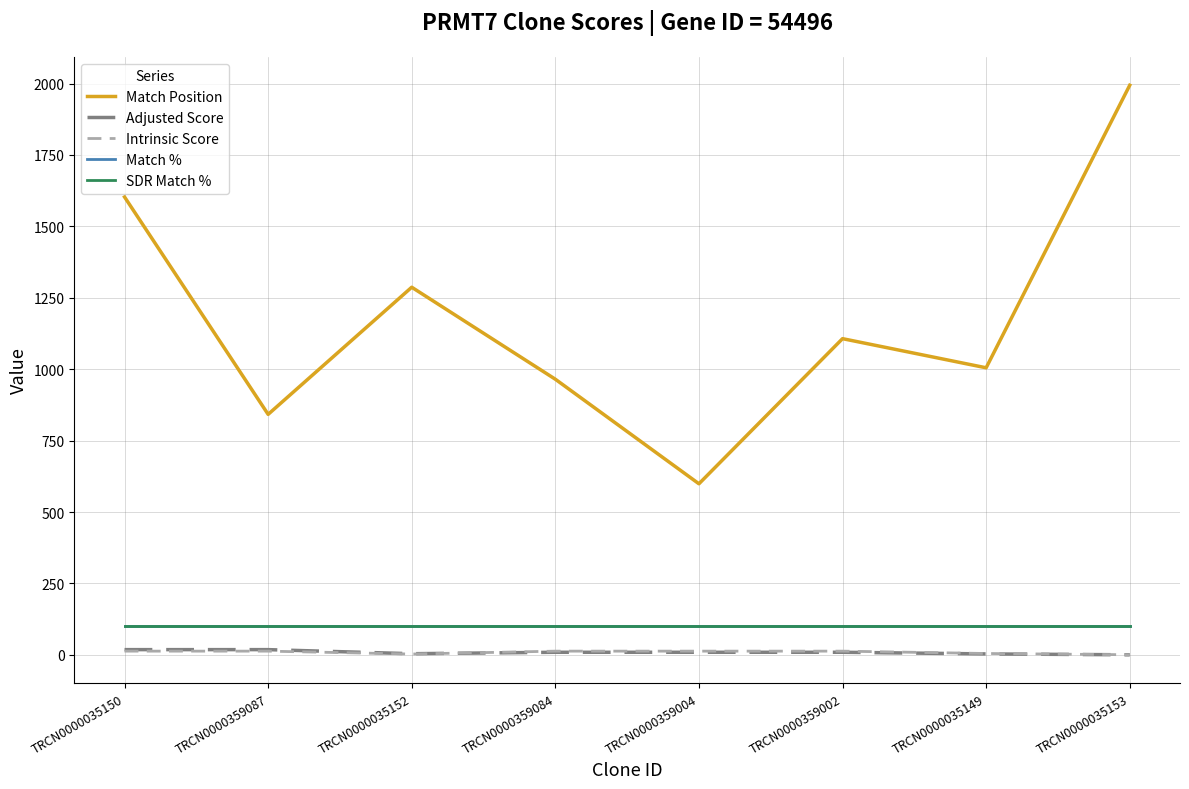

How many lines are shown in the chart?

5